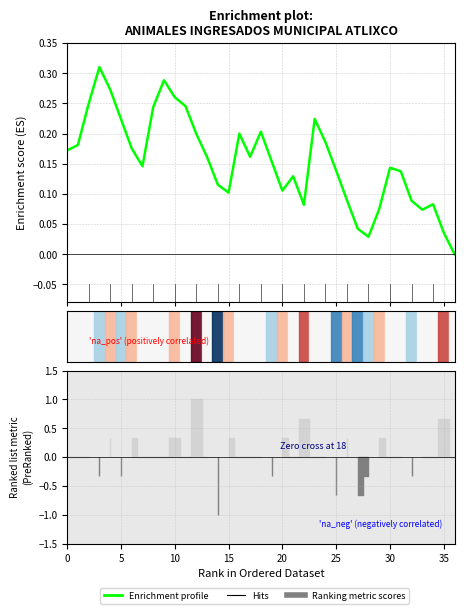

True or false: the data shows 0.0 at 22.

False